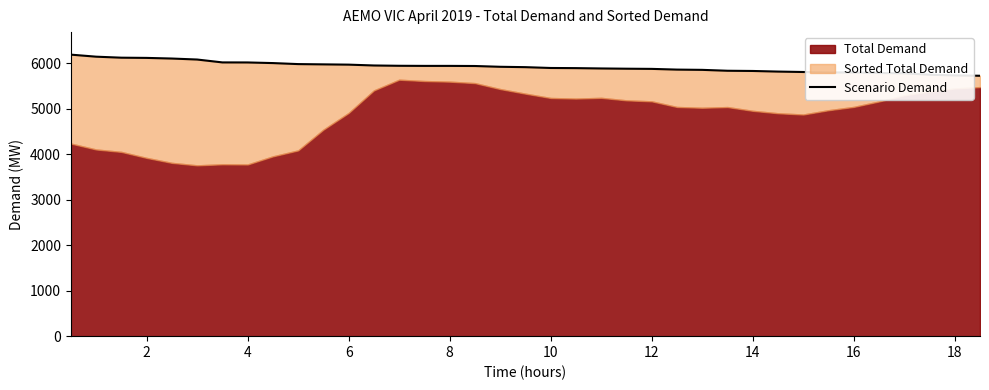

Reading left to right, extract all data points from this chart.

6185.9	6141.1	6118.9	6114.1	6100.3	6078.5	6015.1	6014.1	6000.4	5978.1	5972.1	5966.1	5947.6	5940.9	5938.6	5938.6	5936.1	5918.9	5910.8	5892.6	5889.5	5882.2	5876.8	5872.8	5857.2	5851.4	5831.8	5827.0	5813.7	5804.4	5795.0	5793.7	5782.2	5776.6	5744.9	5729.1	5721.7